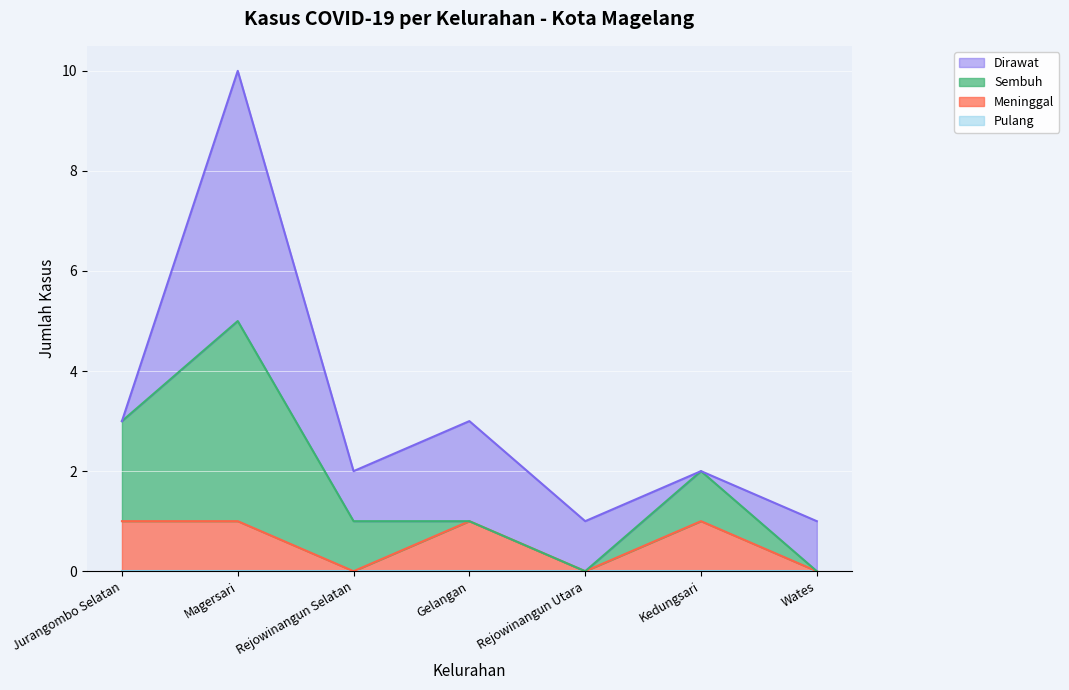

Rank the categories by Dirawat value from lowest to highest.

Jurangombo Selatan, Kedungsari, Rejowinangun Selatan, Rejowinangun Utara, Wates, Gelangan, Magersari